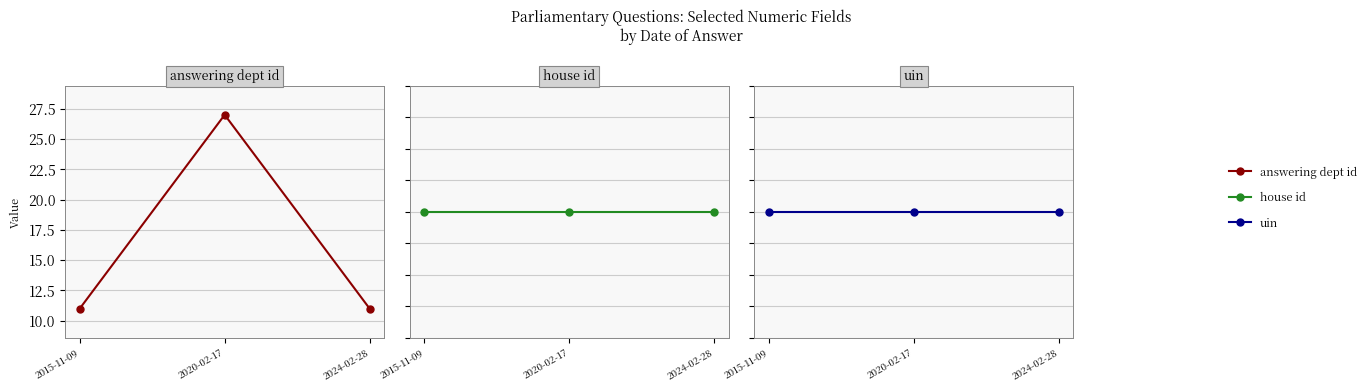

What is the value of the answering dept id point at the 1st from the left?

11